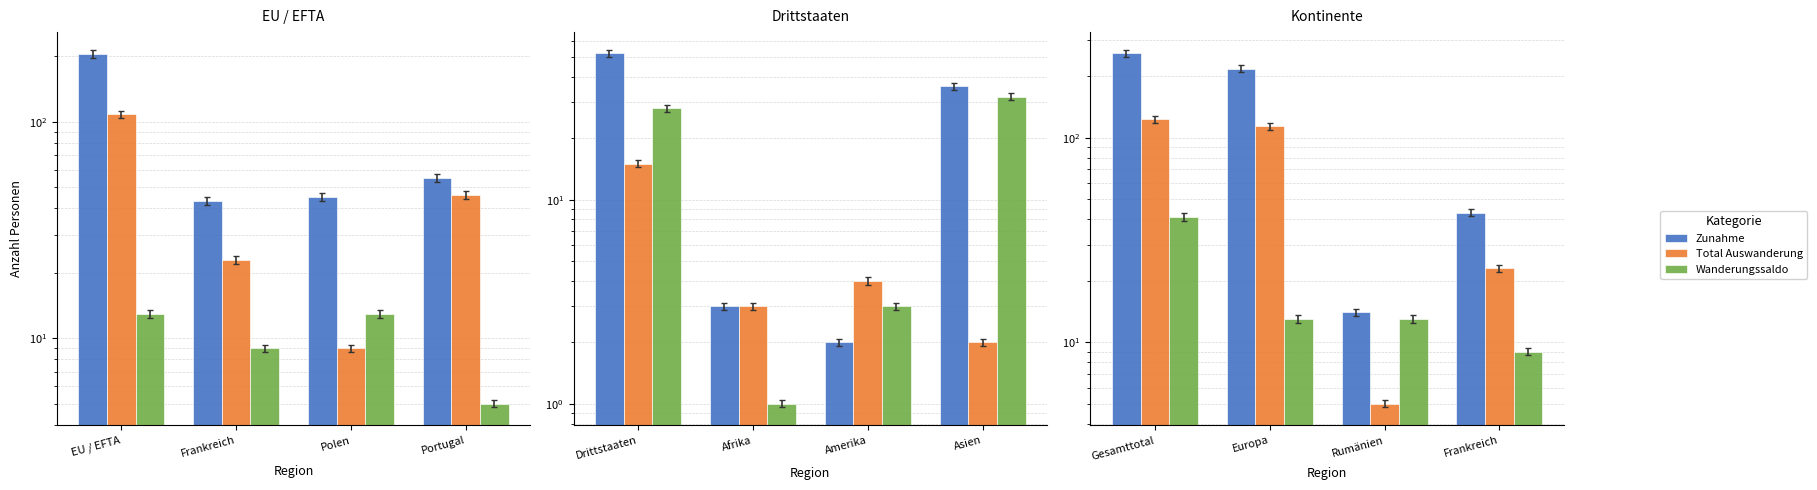

Between Frankreich and Gesamttotal, which is larger?

Gesamttotal